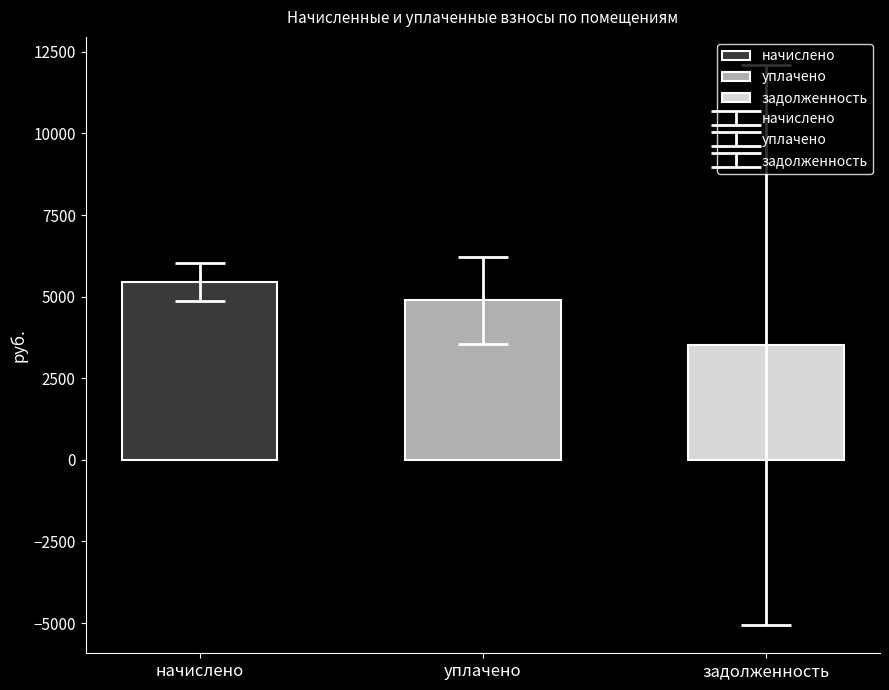

The value at начислено is 5457.3. True or false?

True